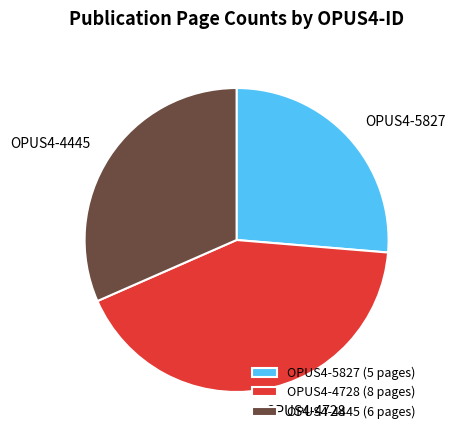

Count the number of slices in the pie.

3